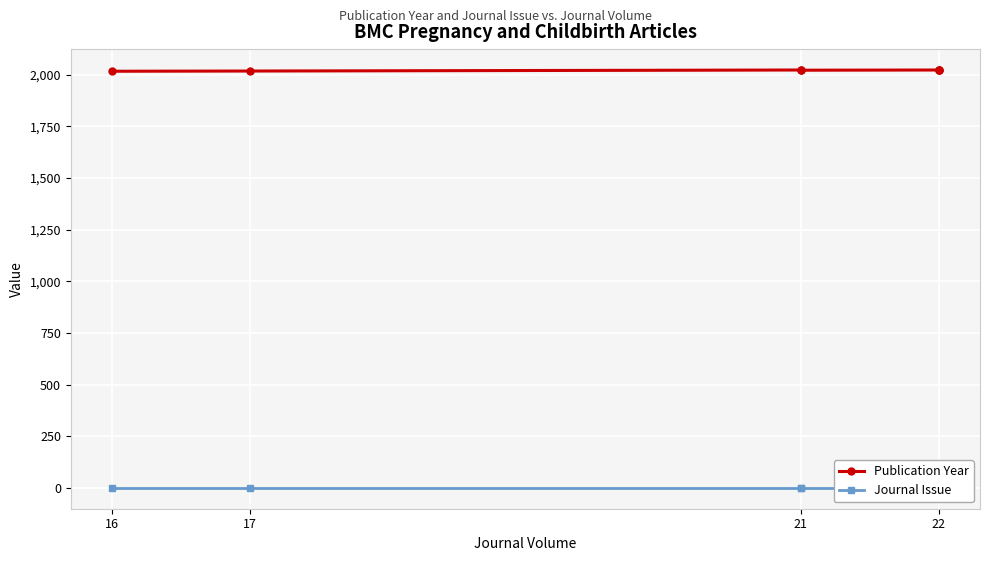

What is the label of the 2nd point from the left?

17